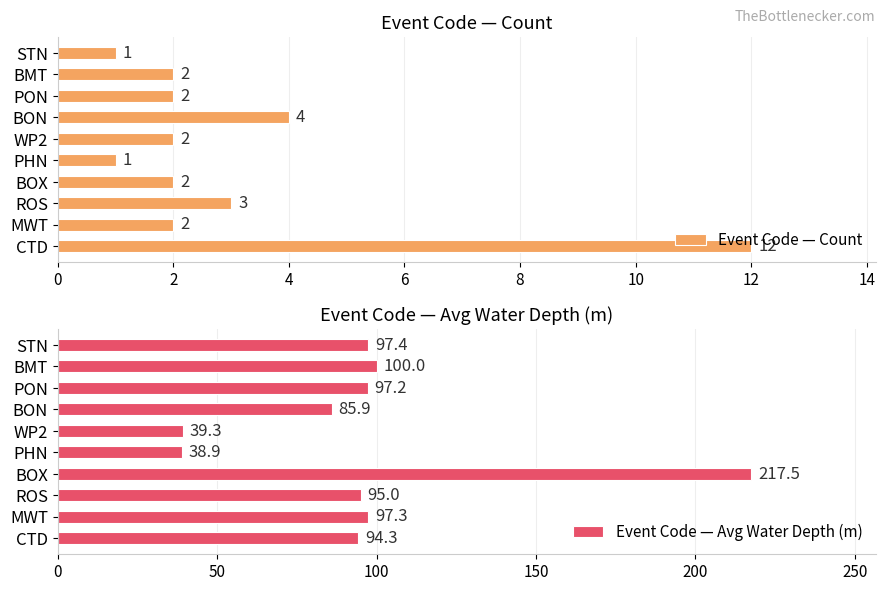

True or false: Event Code — Count has a value of 2 at BOX.

True